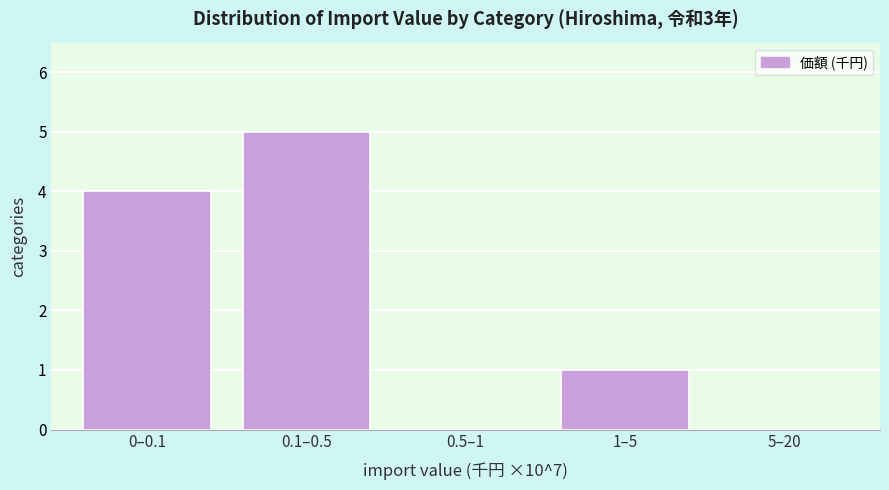

Reading right to left, transcribe all the data shown in this chart.

5–20=0	1–5=1	0.5–1=0	0.1–0.5=5	0–0.1=4